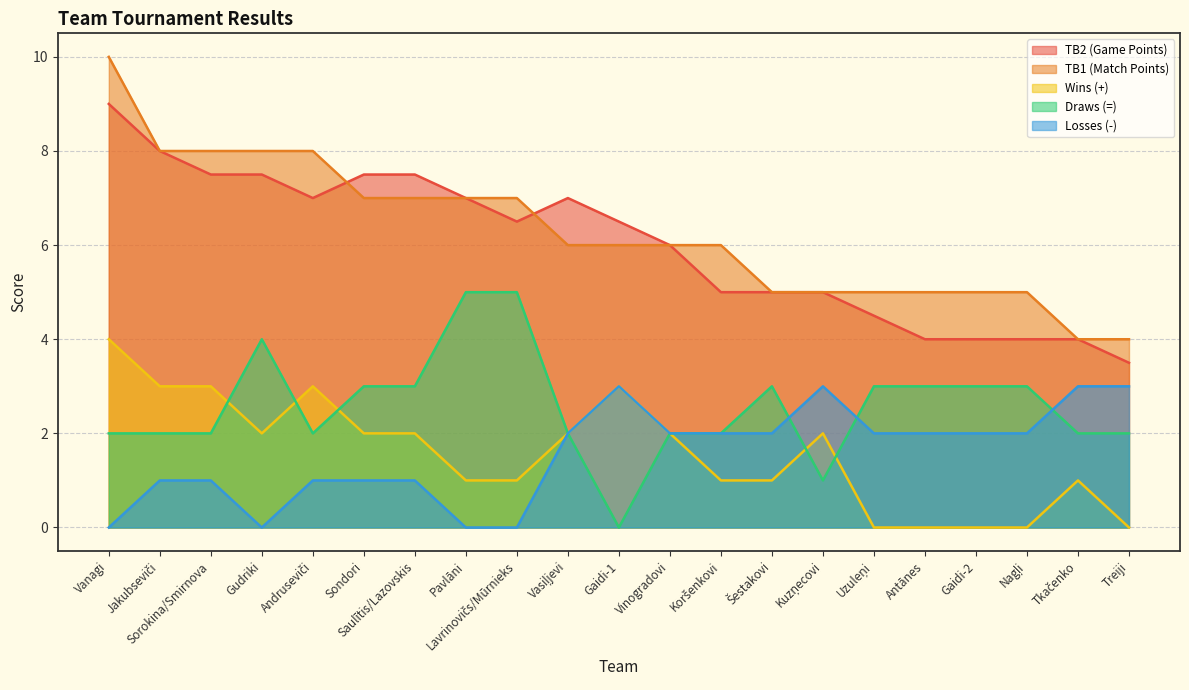

At which category does the chart reach its peak across all series?

Vanagi